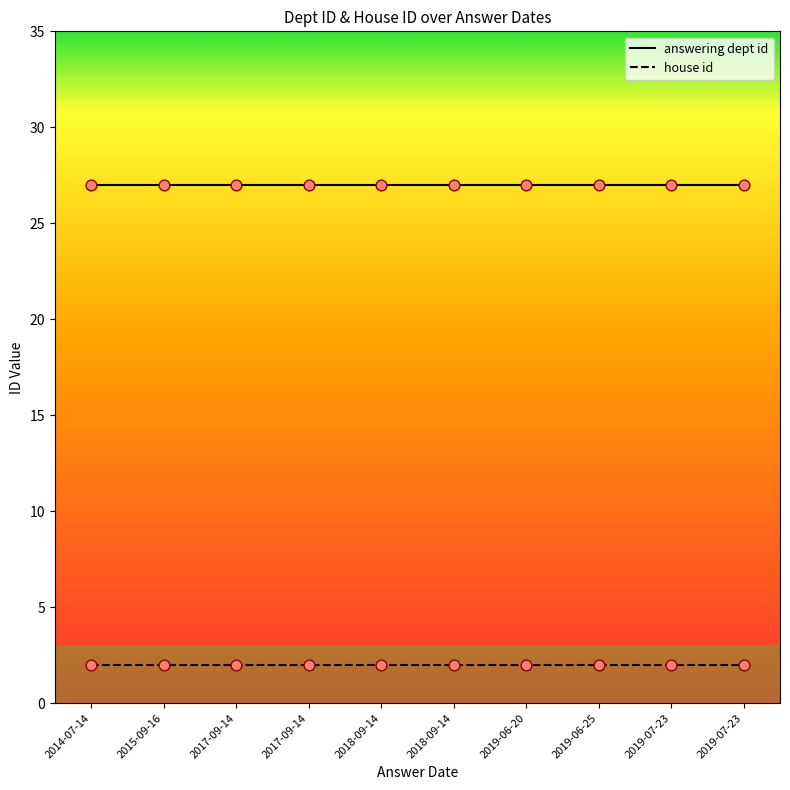

At how many categories does at least one series exceed 25?

10